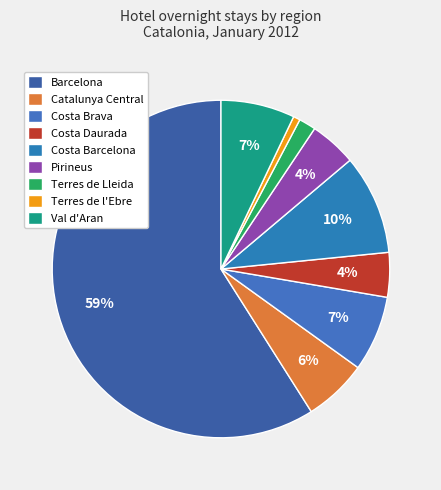

Which has a higher value, Terres de l'Ebre or Barcelona?

Barcelona